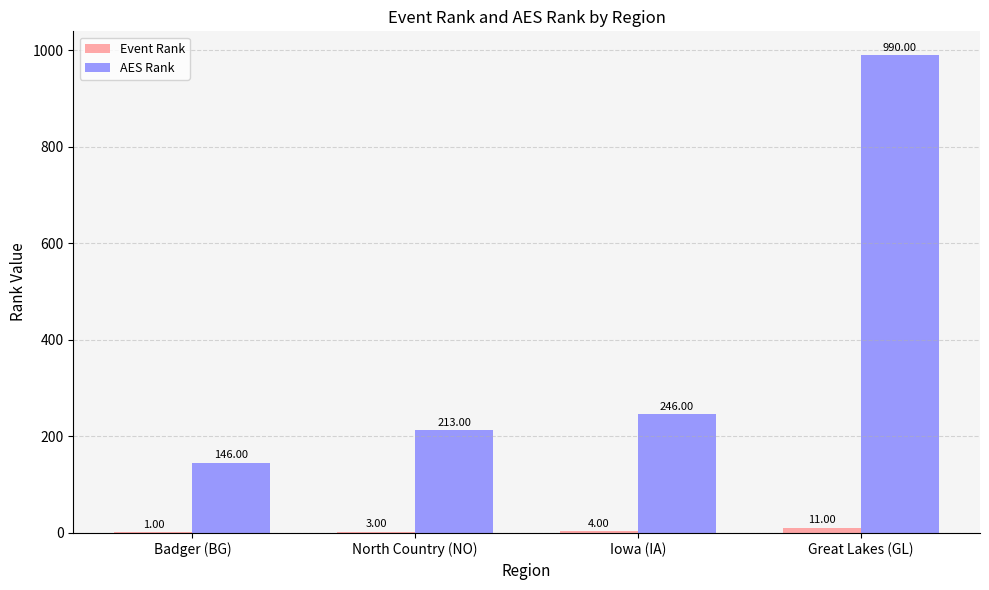

Reading left to right, list all the values displayed in this chart.

Event Rank: Badger (BG)=1	North Country (NO)=3	Iowa (IA)=4	Great Lakes (GL)=11
AES Rank: Badger (BG)=146	North Country (NO)=213	Iowa (IA)=246	Great Lakes (GL)=990